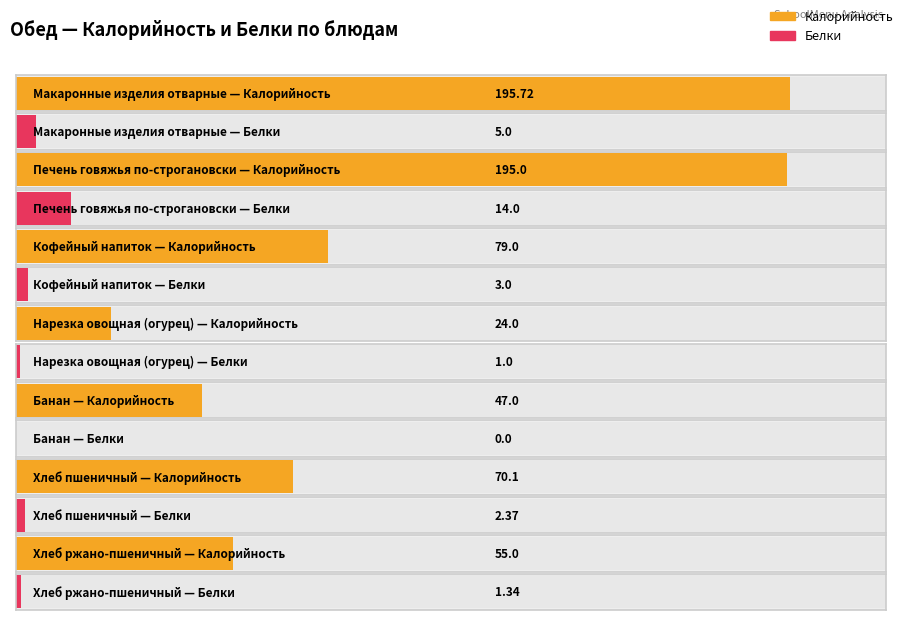

The Белки series shows 0.3 at Нарезка овощная (огурец). True or false?

False